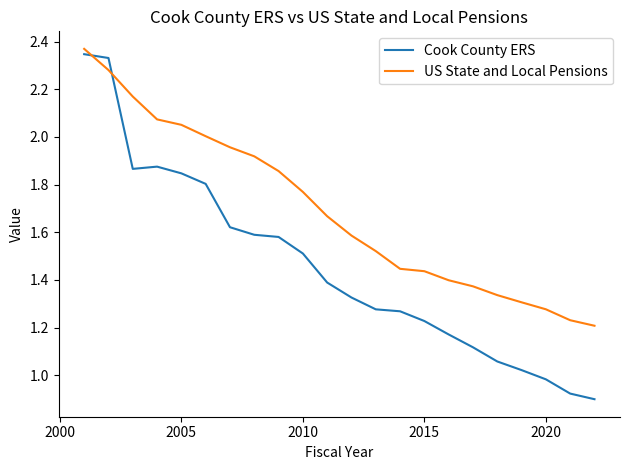

Rank the series by their average value, from lowest to highest.

Cook County ERS, US State and Local Pensions